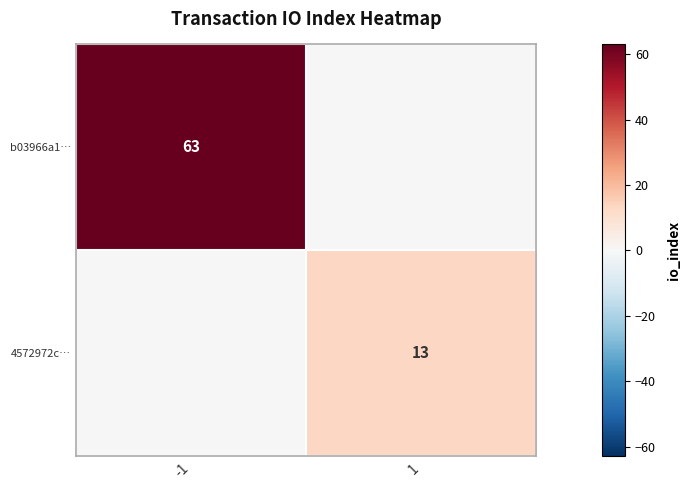

The value of 4572972c… at 1 is 5. True or false?

False